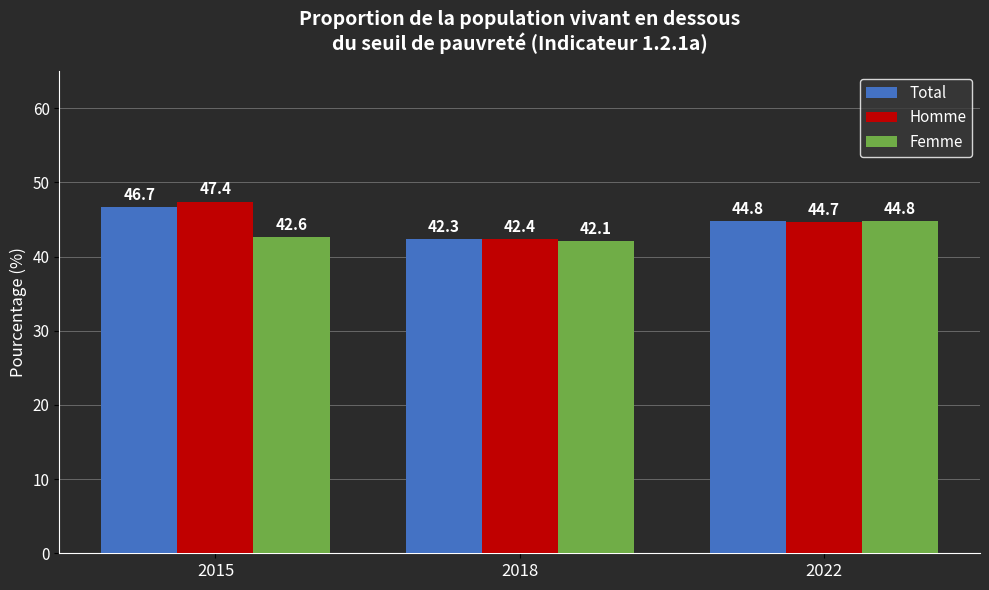

What value does the Homme series have at 2015?

47.4